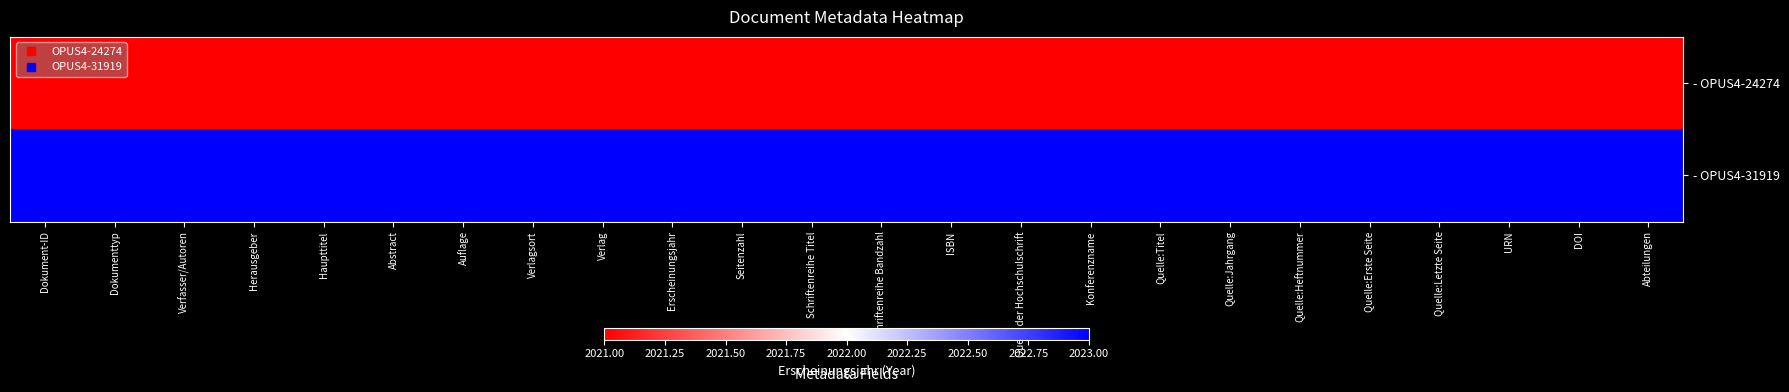

Reading left to right, transcribe all the data shown in this chart.

- OPUS4-24274: Dokument-ID=2021	Dokumenttyp=2021	Verfasser/Autoren=2021	Herausgeber=2021	Haupttitel=2021	Abstract=2021	Auflage=2021	Verlagsort=2021	Verlag=2021	Erscheinungsjahr=2021	Seitenzahl=2021	Schriftenreihe Titel=2021	Schriftenreihe Bandzahl=2021	ISBN=2021	Quelle der Hochschulschrift=2021	Konferenzname=2021	Quelle:Titel=2021	Quelle:Jahrgang=2021	Quelle:Heftnummer=2021	Quelle:Erste Seite=2021	Quelle:Letzte Seite=2021	URN=2021	DOI=2021	Abteilungen=2021
- OPUS4-31919: Dokument-ID=2023	Dokumenttyp=2023	Verfasser/Autoren=2023	Herausgeber=2023	Haupttitel=2023	Abstract=2023	Auflage=2023	Verlagsort=2023	Verlag=2023	Erscheinungsjahr=2023	Seitenzahl=2023	Schriftenreihe Titel=2023	Schriftenreihe Bandzahl=2023	ISBN=2023	Quelle der Hochschulschrift=2023	Konferenzname=2023	Quelle:Titel=2023	Quelle:Jahrgang=2023	Quelle:Heftnummer=2023	Quelle:Erste Seite=2023	Quelle:Letzte Seite=2023	URN=2023	DOI=2023	Abteilungen=2023